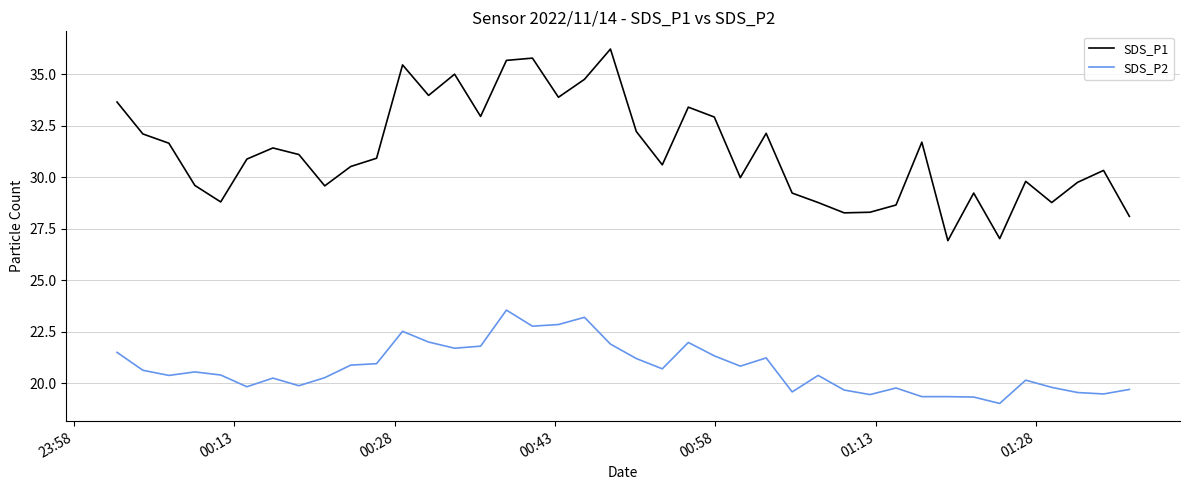

Which series has the largest total across all categories?

SDS_P1